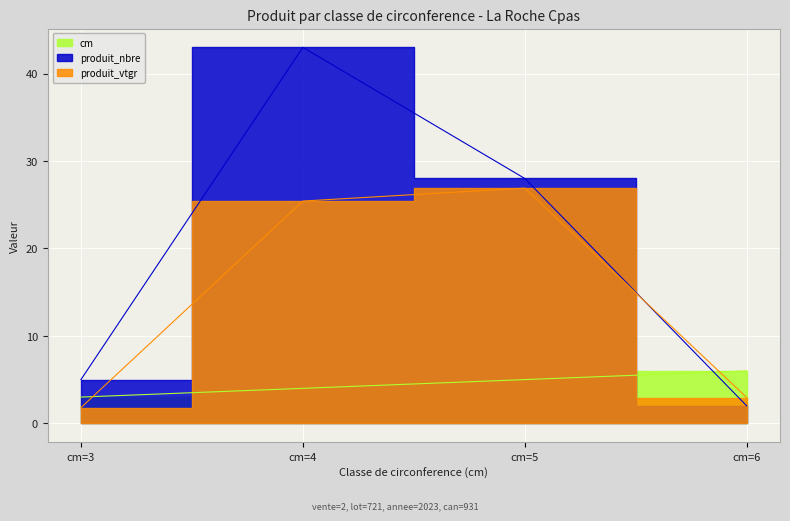

Which series ends up on top after the final intersection of produit_vtgr and cm?

cm